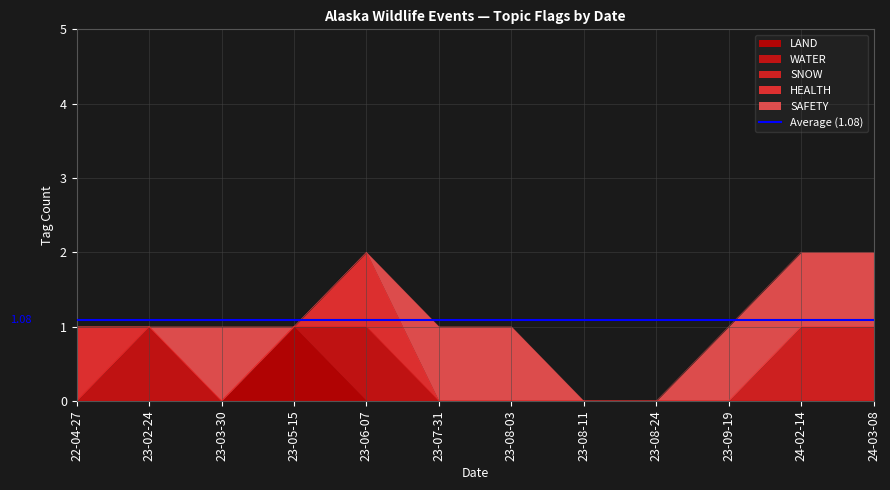

At which label does WATER reach its peak?

2023-02-24